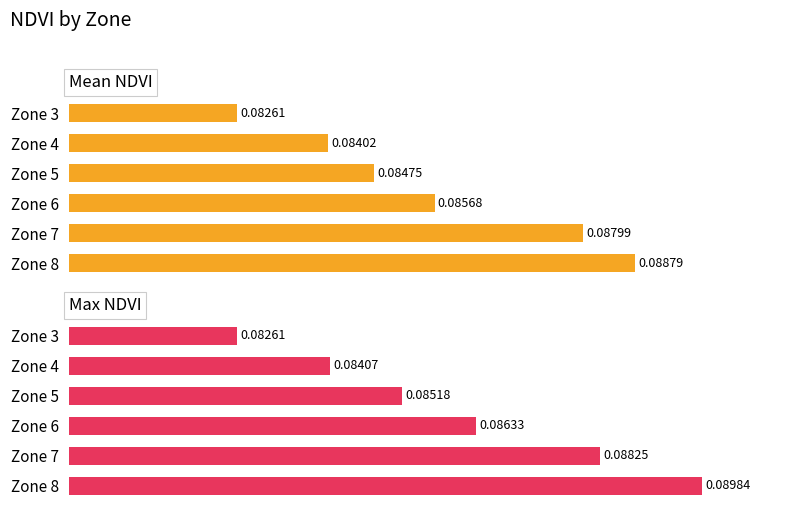

True or false: Mean NDVI has a value of 0.1 at Zone 8.

False